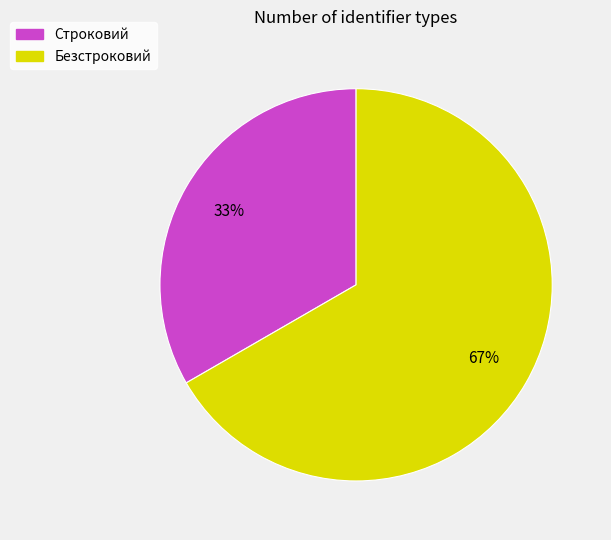

True or false: Безстроковий accounts for 59% of the total.

False